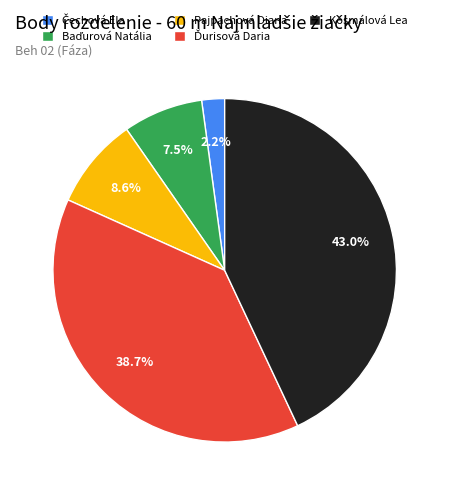

Count the number of slices in the pie.

5